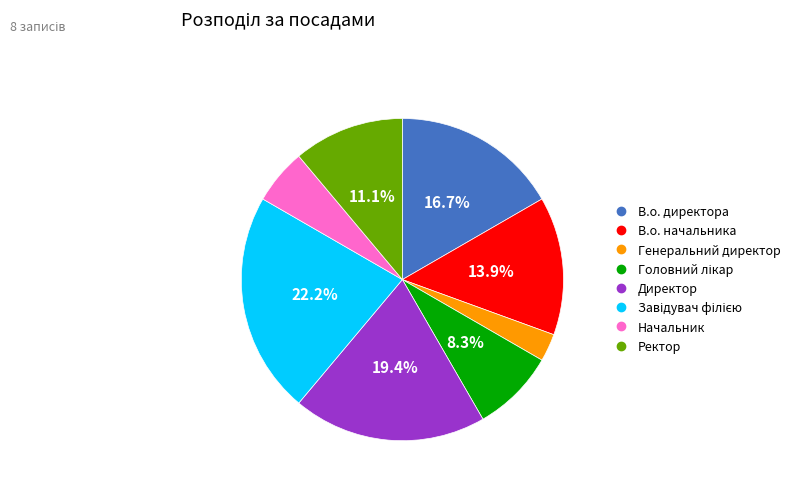

Is it true that В.о. начальника is 14% of the pie?

True